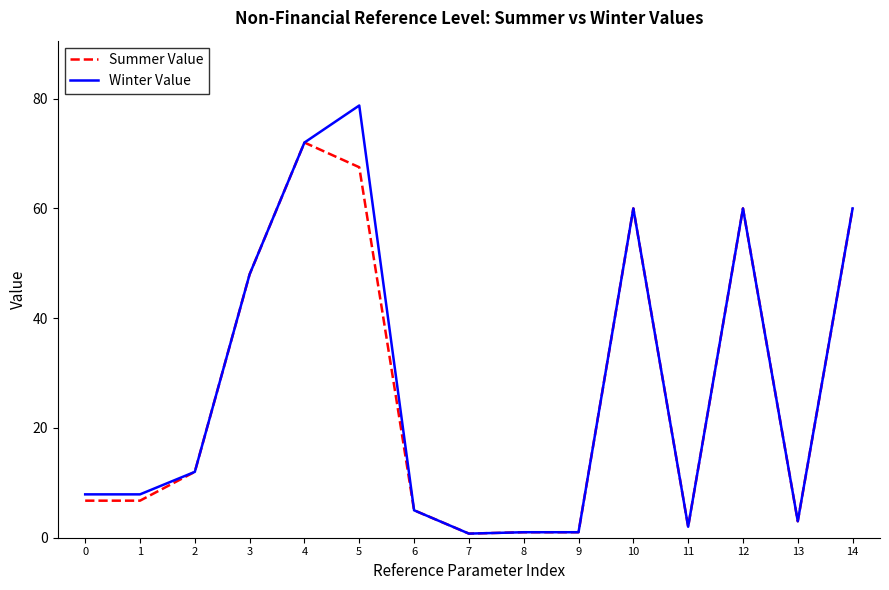

What is the difference between the maximum and minimum values in the Winter Value series?

78.0